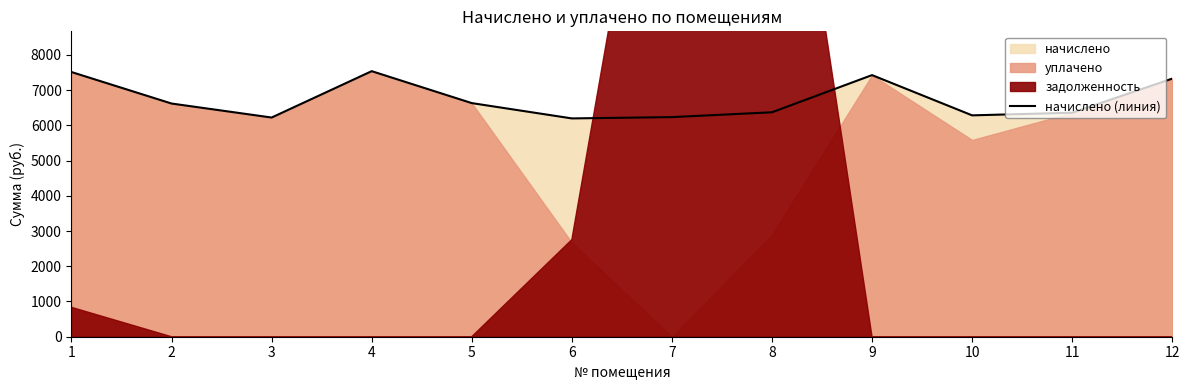

Rank the categories by value from lowest to highest.

6, 3, 7, 10, 11, 8, 2, 5, 12, 9, 1, 4